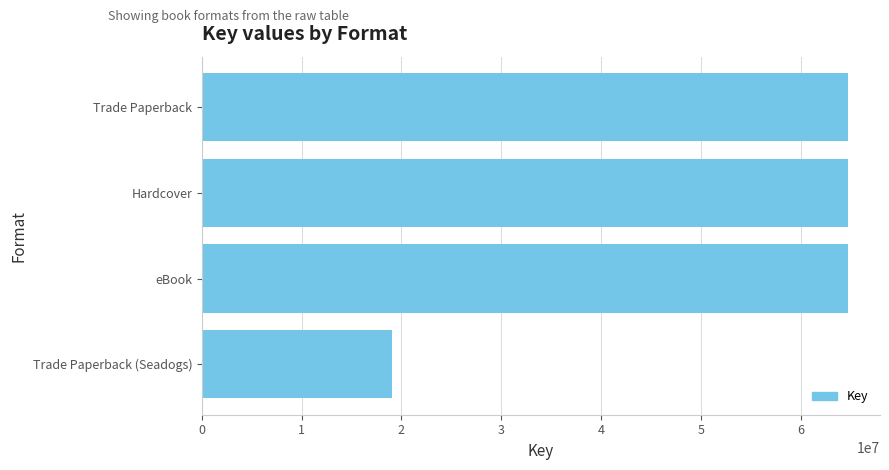

What is the minimum value shown in the chart?

19097502